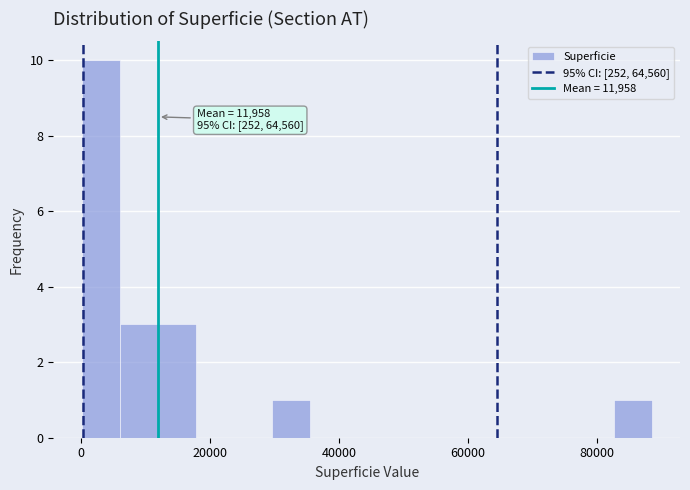

Read against the x-axis, roughly where is the centre of the tallest bar?

4000